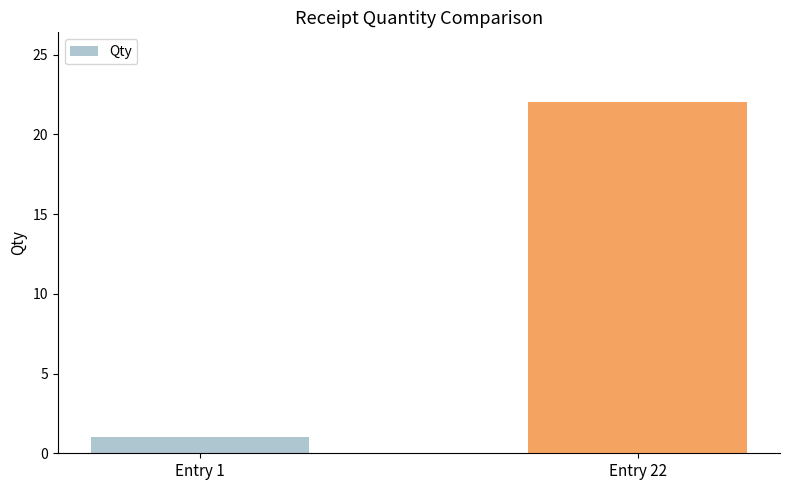

What is the minimum value shown in the chart?

1